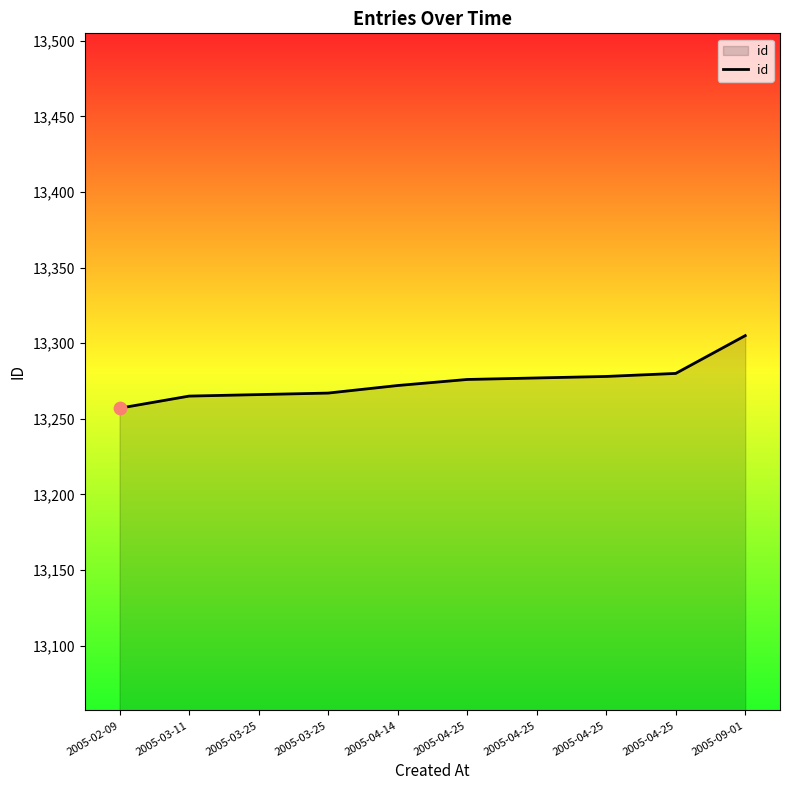

What is the change in value from 2005-03-25 to 2005-04-14?

+5